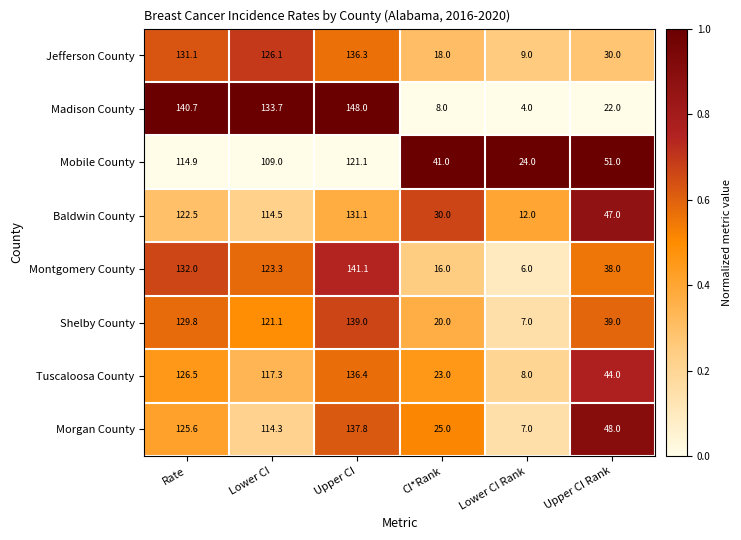

What is the difference between the second highest and second lowest values in the Tuscaloosa County series?

103.5